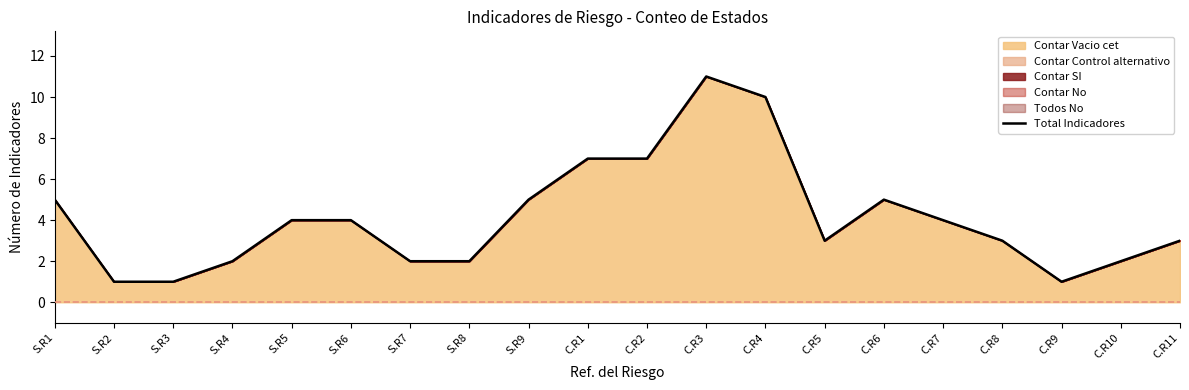

What is the label of the 13th point from the right?

S.R8